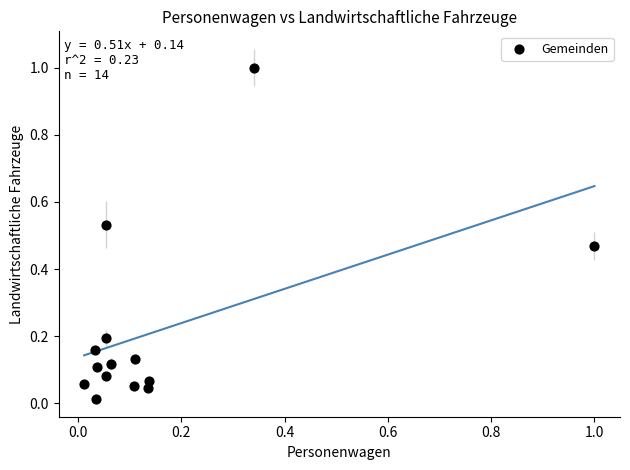

What is the range of Y values (max minus min)?

1.0